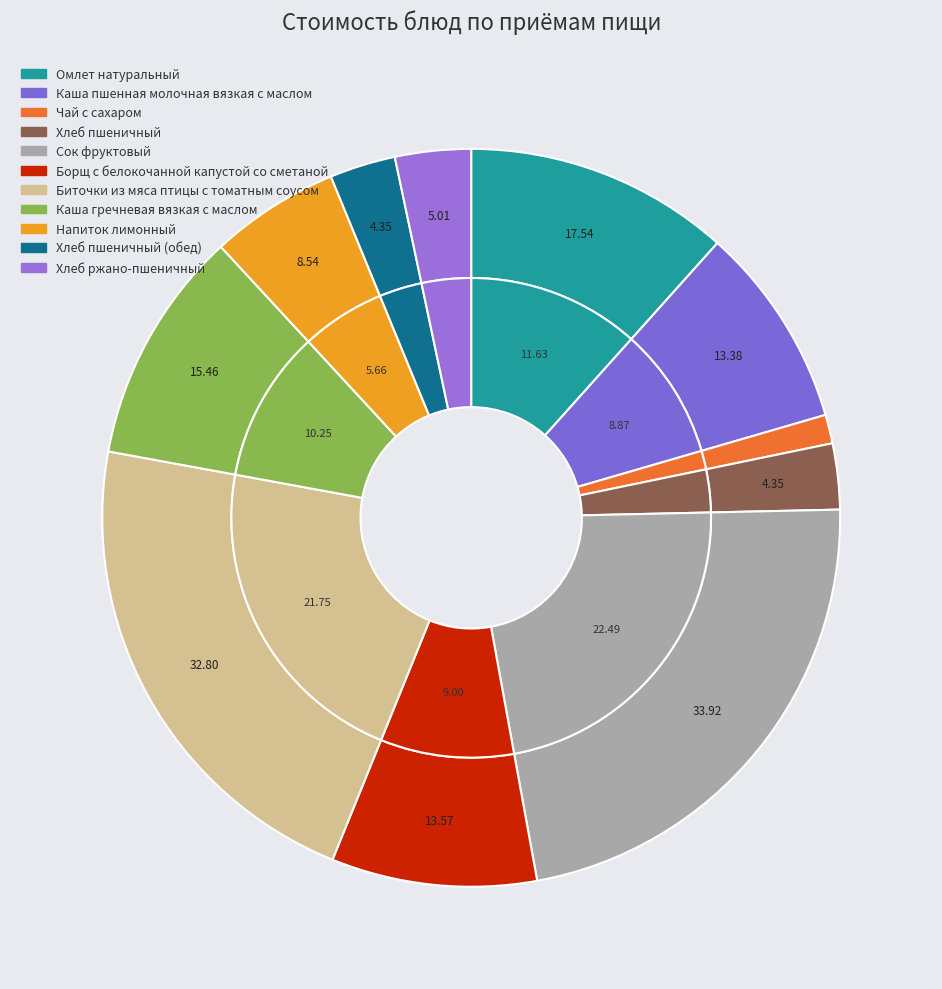

Combined, do Чай с сахаром and Омлет натуральный account for over 50%?

No